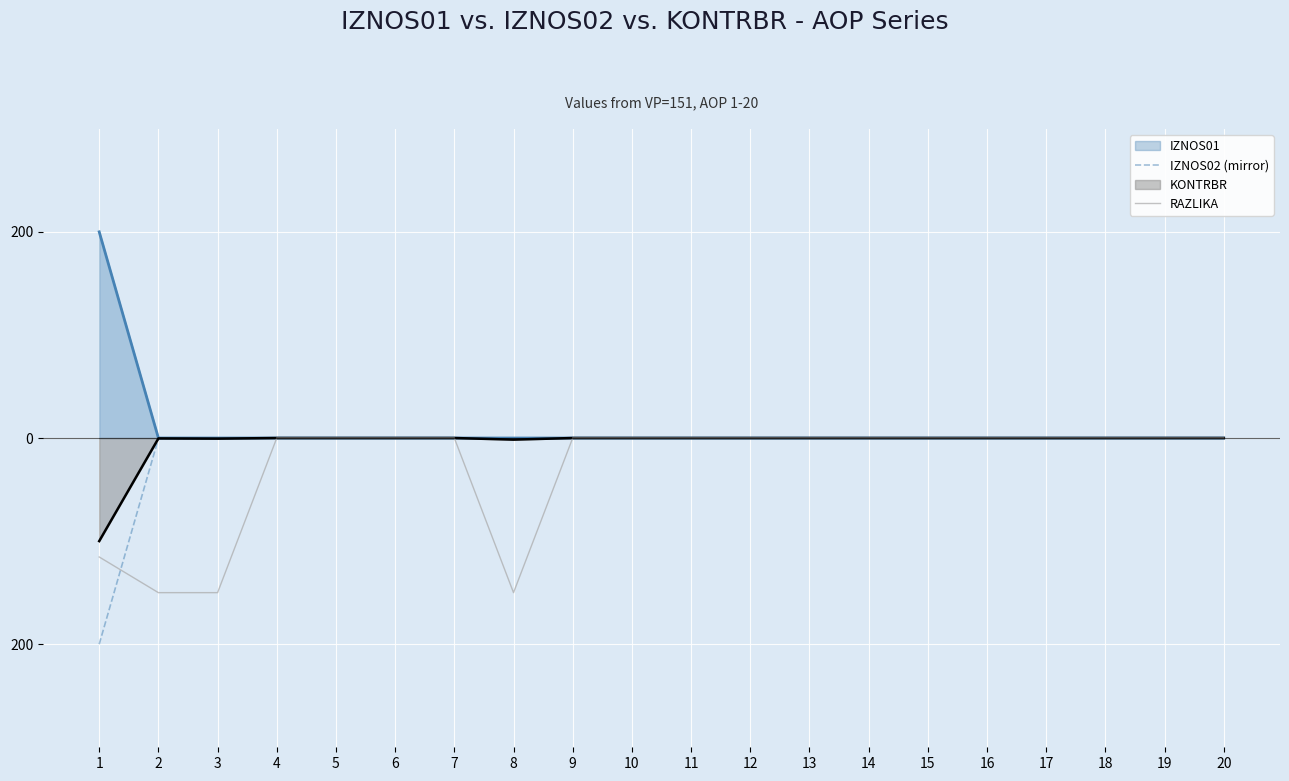

At which category is the sum across all series the highest?

4